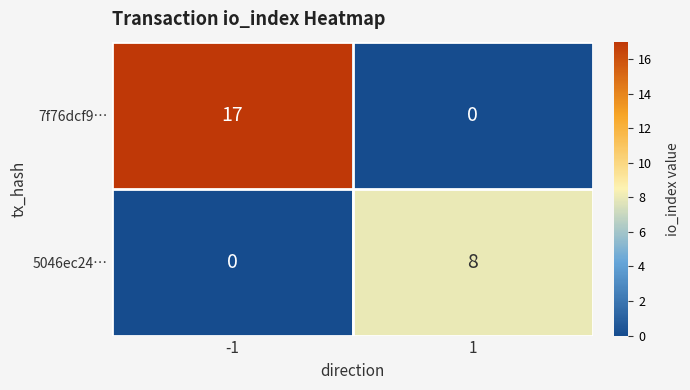

What is the spread (max minus min) of values at -1?

17